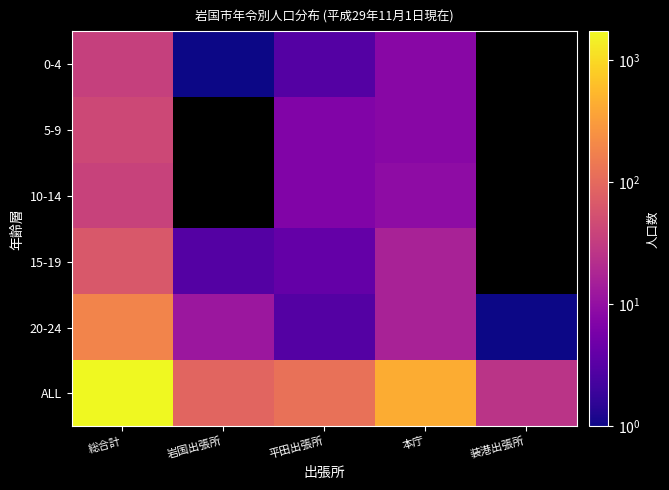

How many values in the 20-24 series are below 12?

2